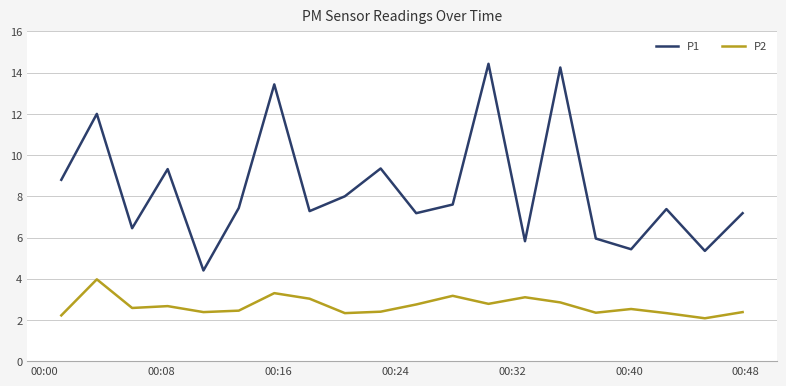

What is the difference between the maximum and second lowest values in the P1 series?

9.1